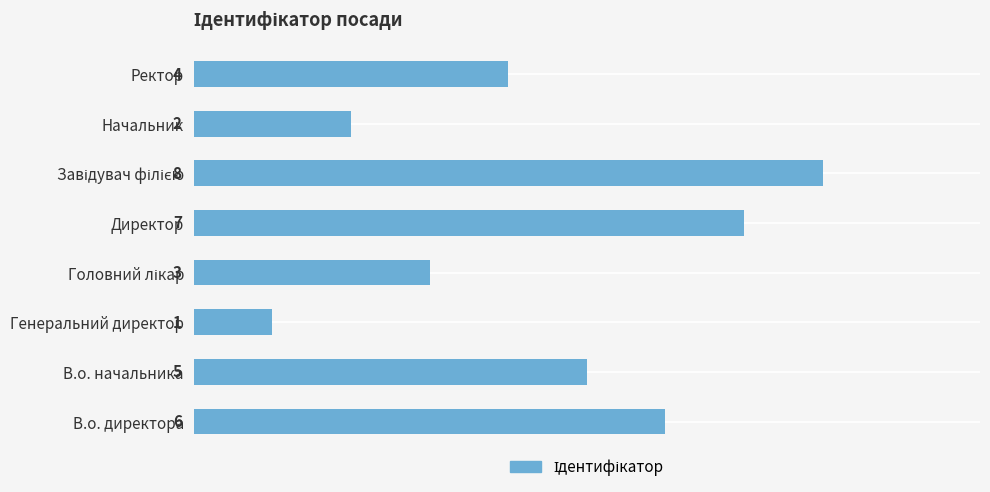

What is the smallest value displayed?

1